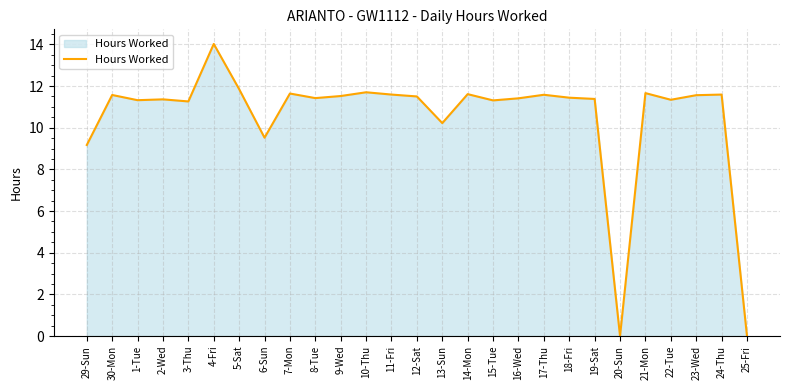

What position from the right is 15-Tue?

11